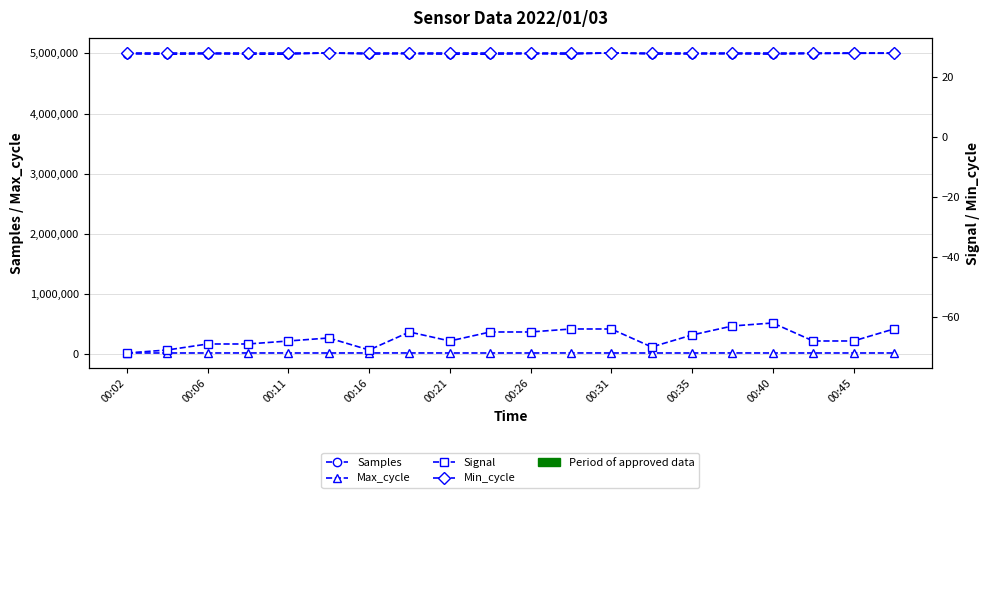

List the series in order of their peak value, highest first.

Samples, Max_cycle, Min_cycle, Signal